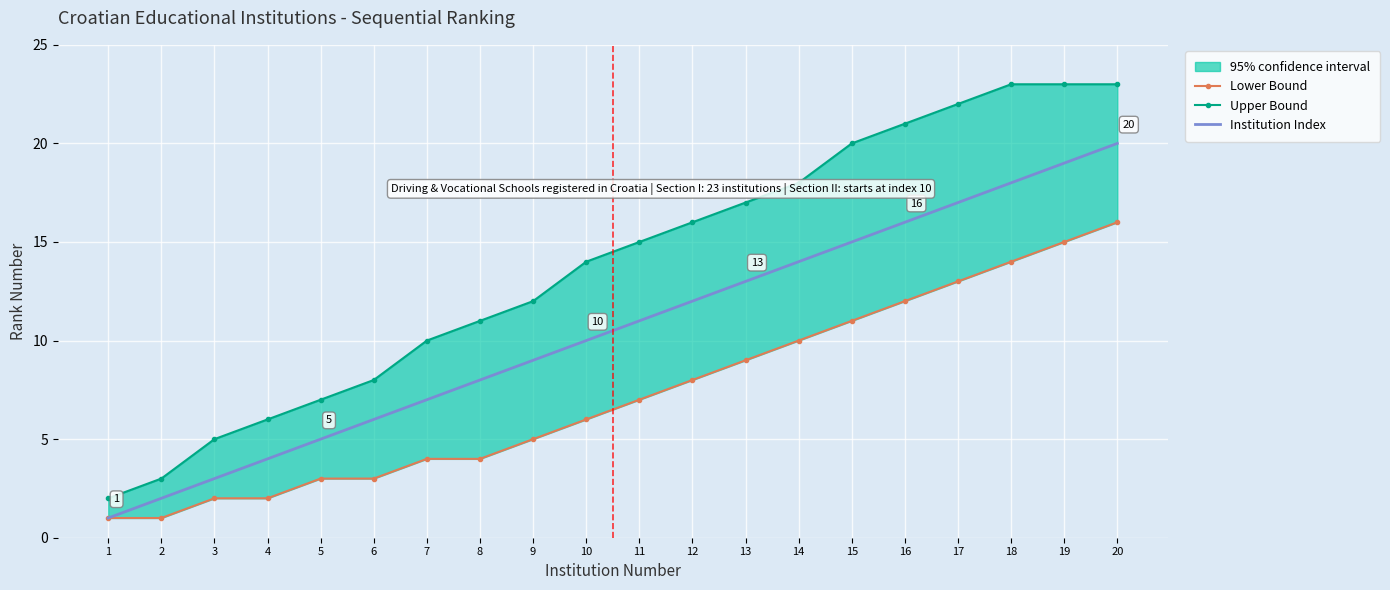

Rank the series by their average value, from lowest to highest.

Lower Bound, Institution Index, Upper Bound